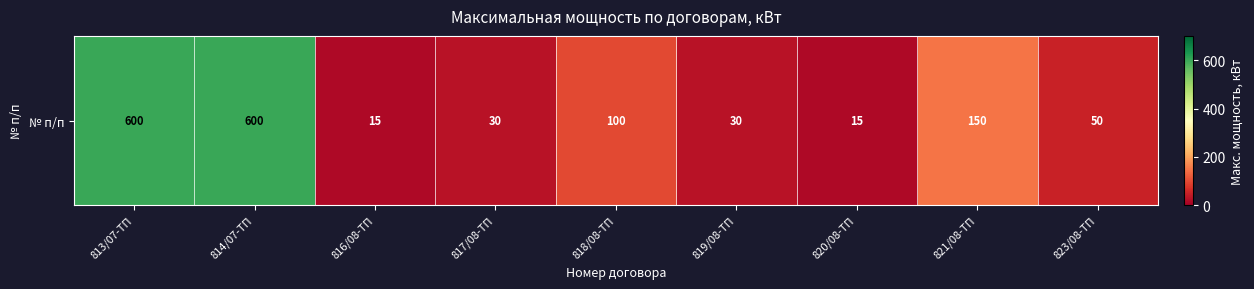

At which label does the data first exceed 50?

813/07-ТП